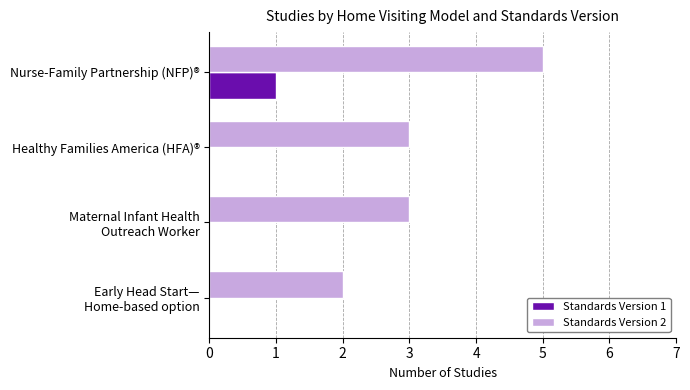

Is the value of Standards Version 1 at Healthy Families America (HFA)® greater than the value of Standards Version 2 at Nurse-Family Partnership (NFP)®?

No